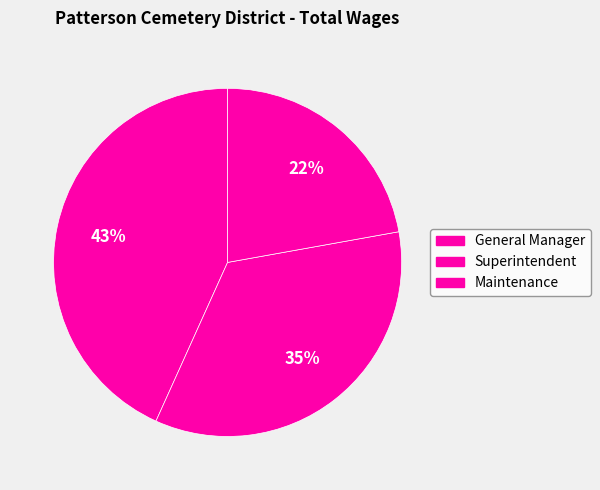

How many slices are in this pie chart?

3